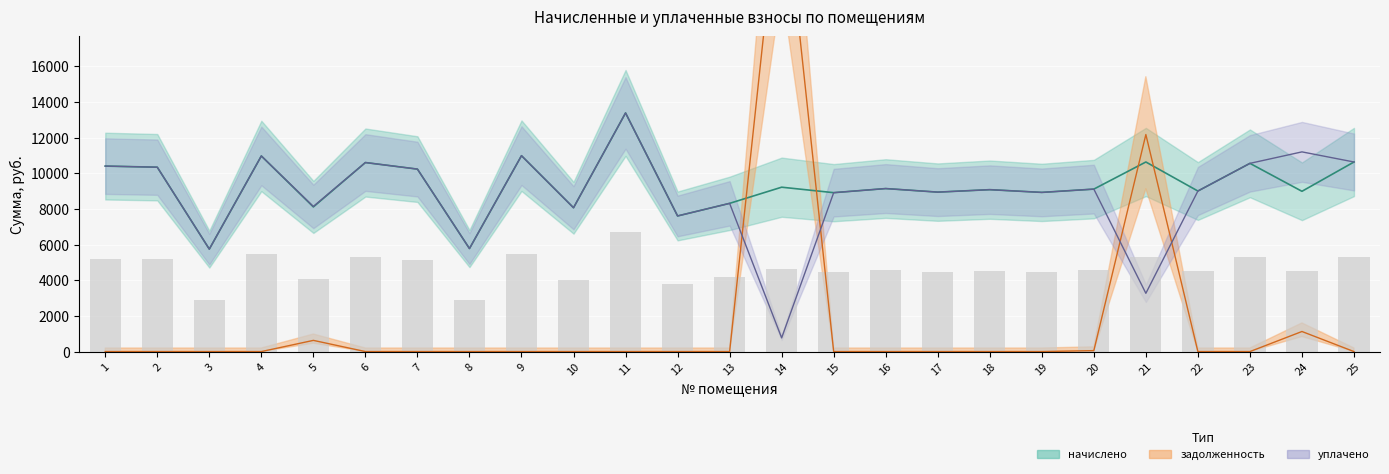

How many categories are shown in the chart?

25